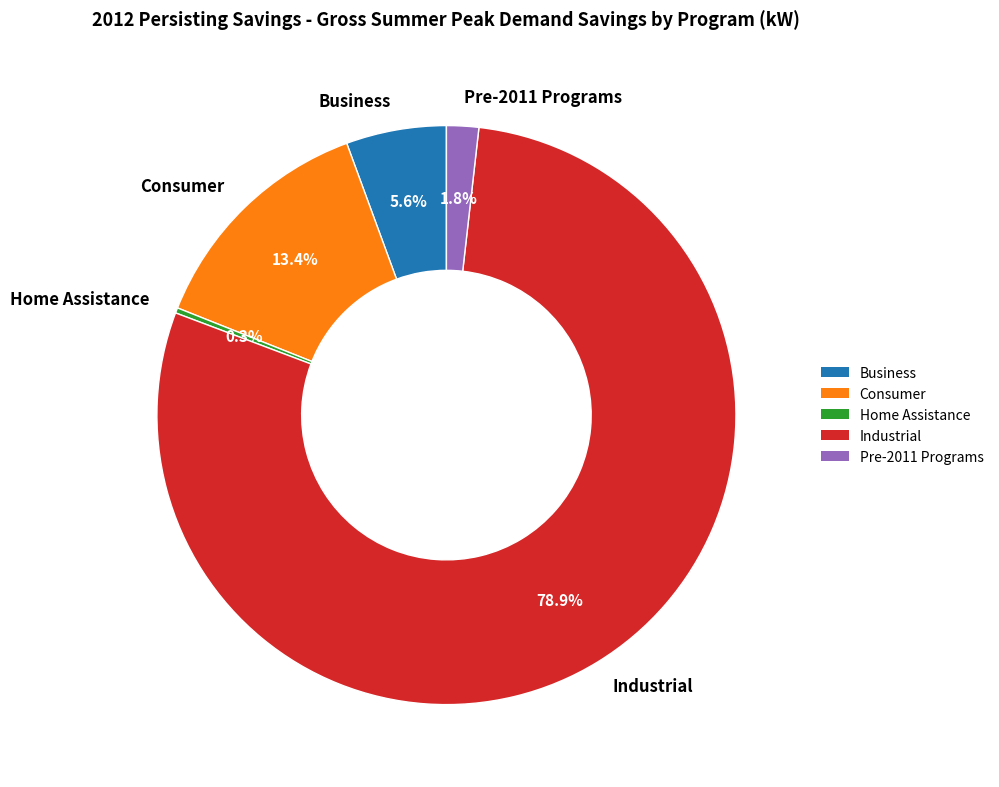

How many segments does this pie chart have?

5